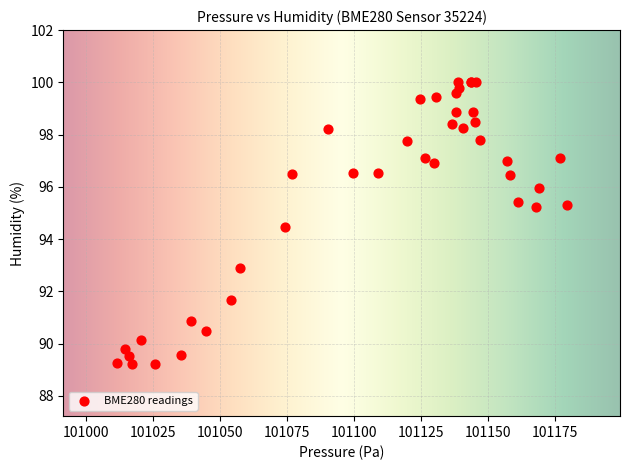

What Y value in the scatter plot is closest to 94?

94.5